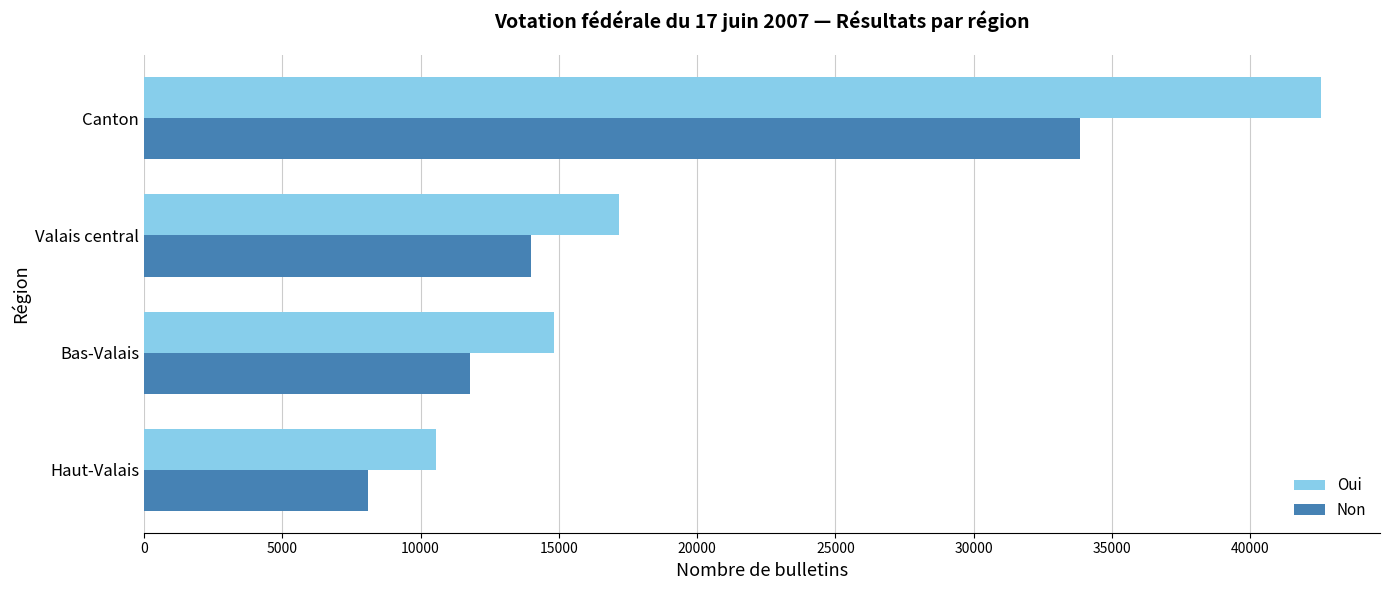

List the series in order of their peak value, lowest first.

Non, Oui